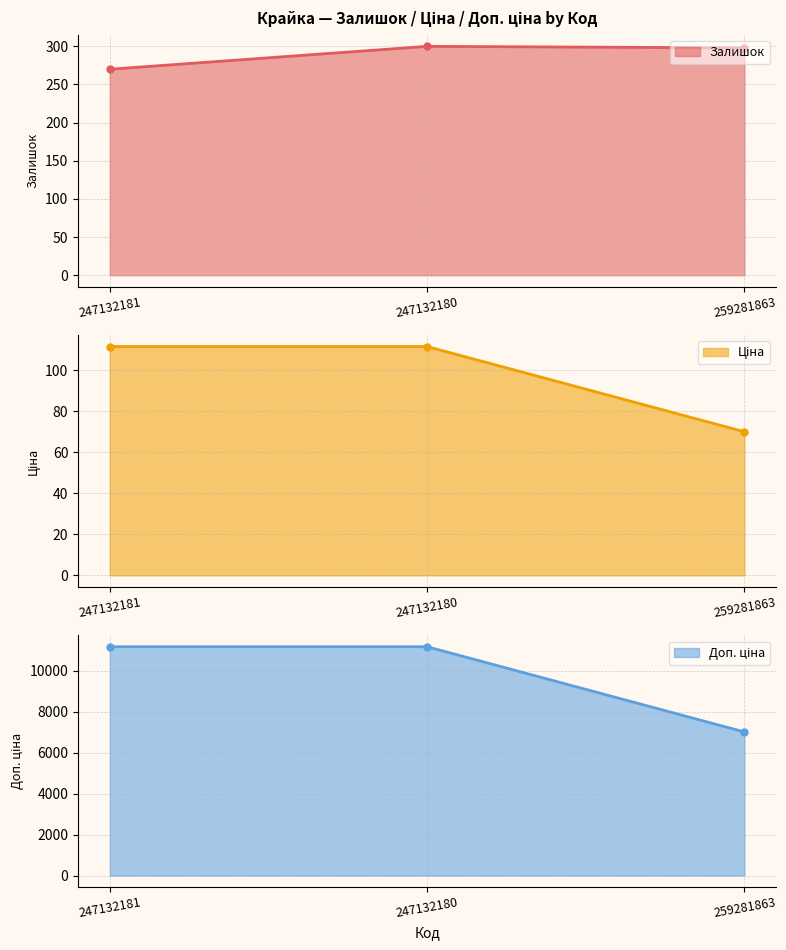

Which series changed the most between 247132180 and 259281863?

Доп. ціна